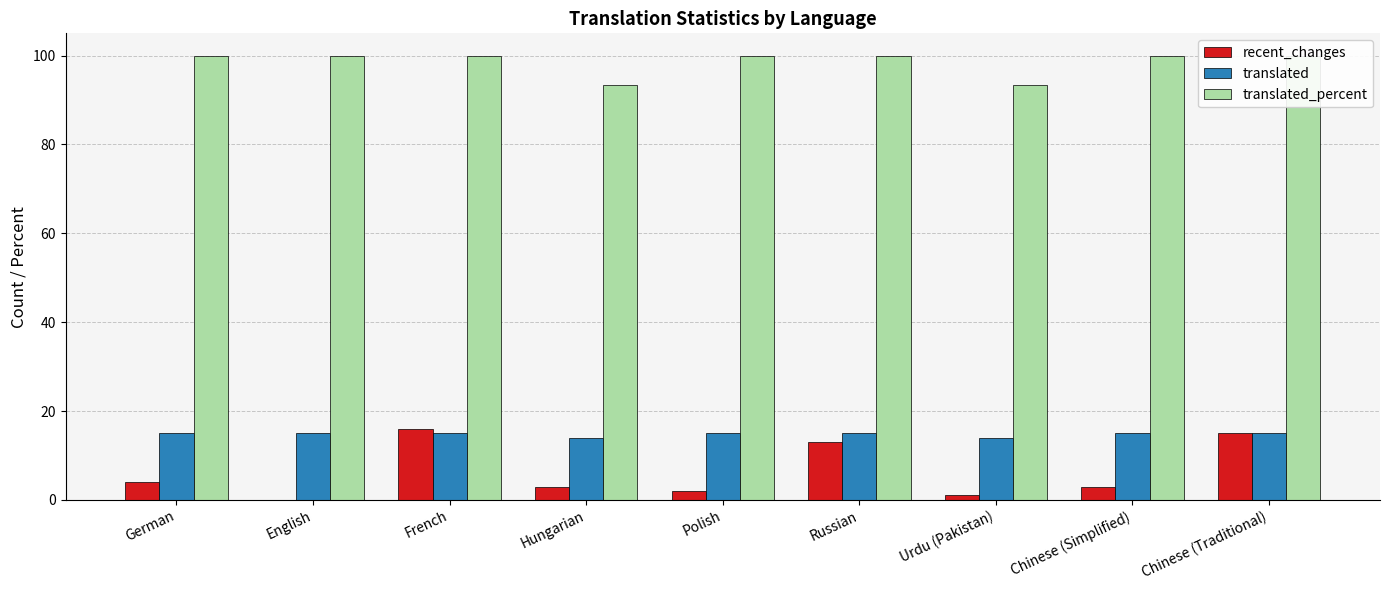

What is the difference between the maximum and minimum values in the translated_percent series?

6.7